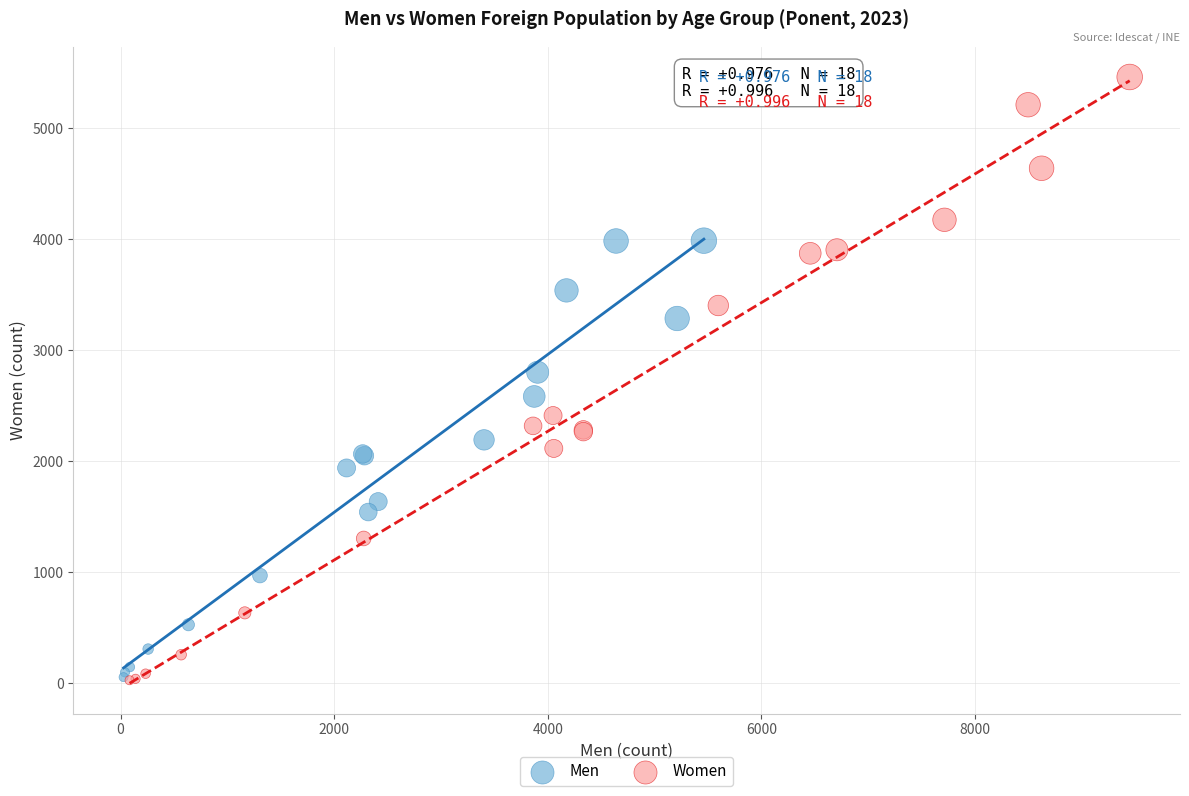

Which series reaches the maximum Y coordinate?

Women